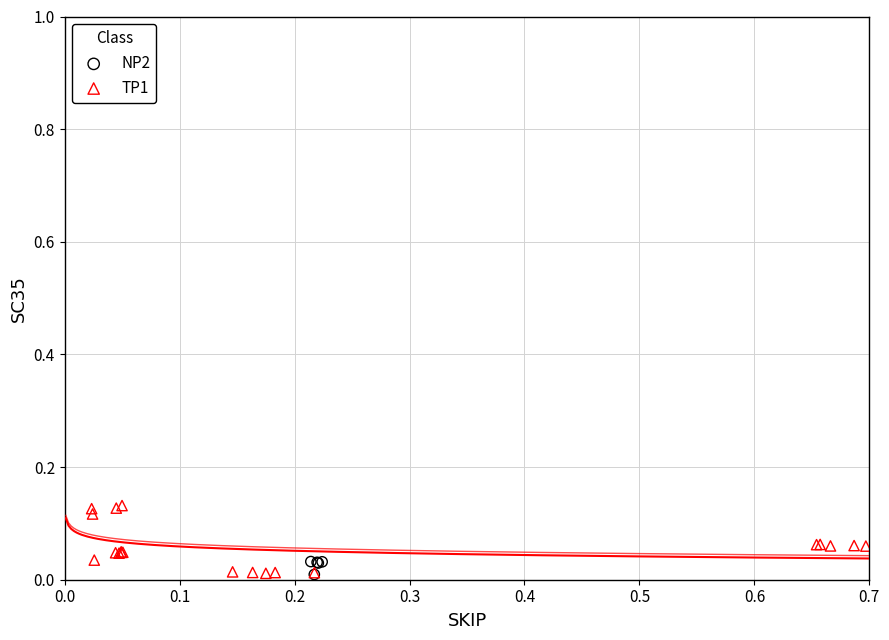

What are all the series names shown in the legend?

NP2, TP1